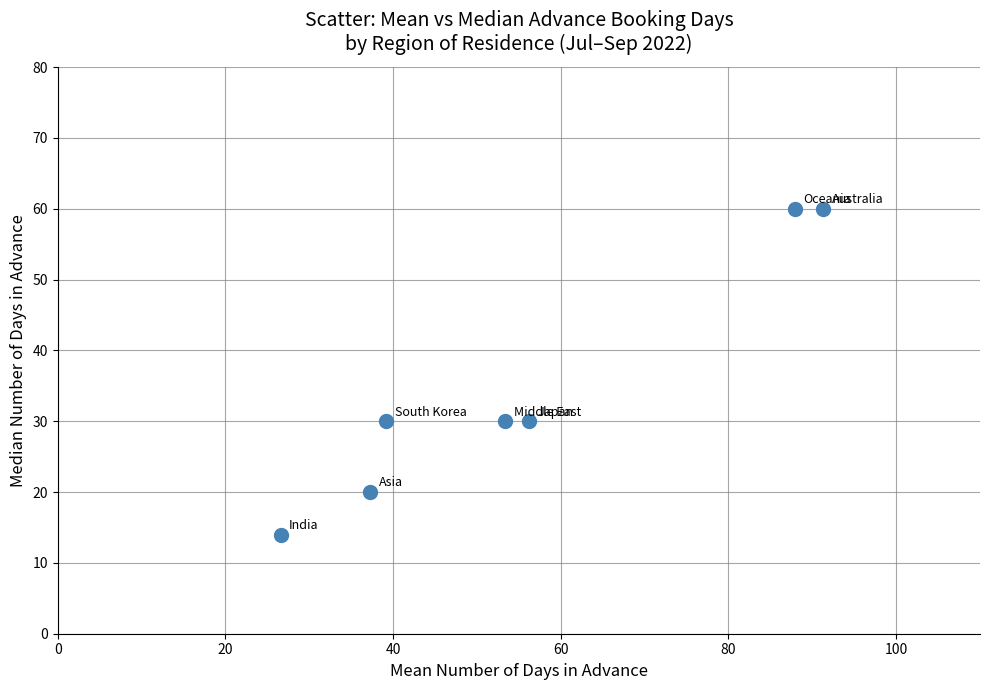

What is the range of Y values (max minus min)?

46